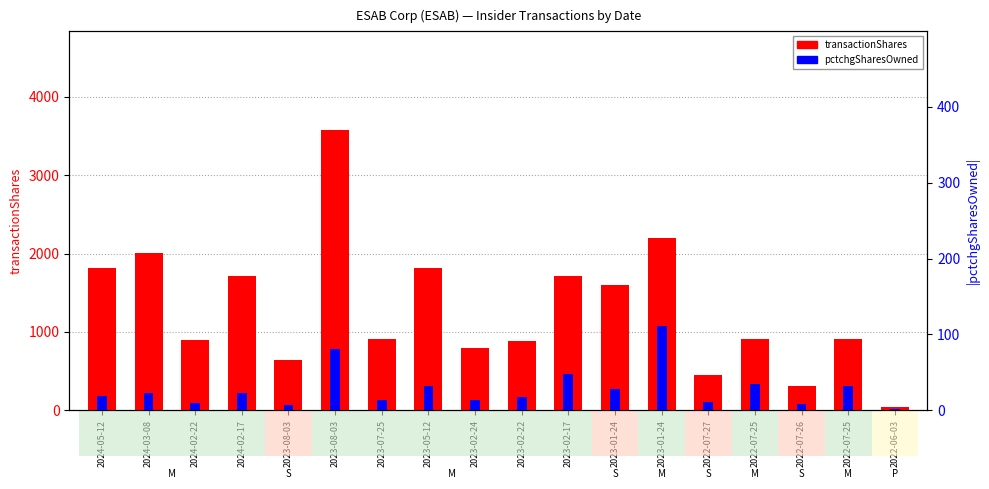

Is it true that pctchgSharesOwned equals 11 at 2022-07-26?

False